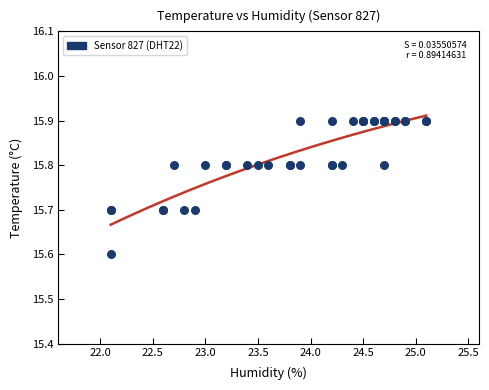

What Y value in the scatter plot is closest to 15?

15.6